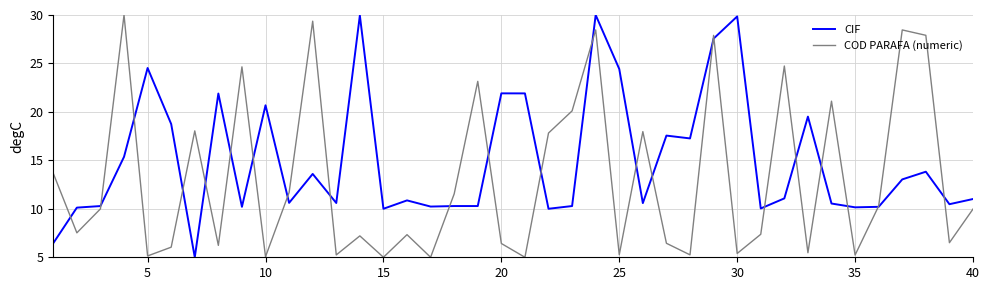

What is the greatest value displayed?

30.0